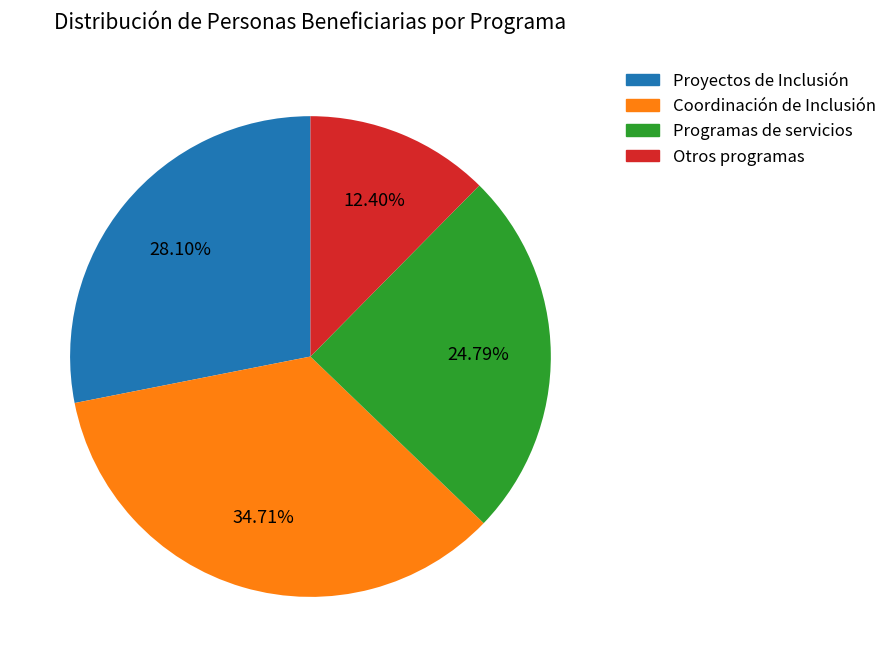

How many slices are in this pie chart?

4